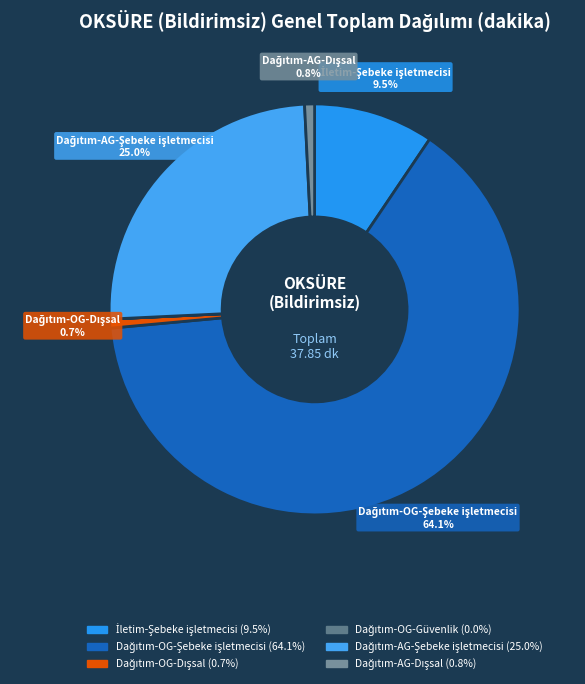

To the nearest percent, what is the combined percentage of Dağıtım-AG-Dışsal and İletim-Şebeke işletmecisi?

10%